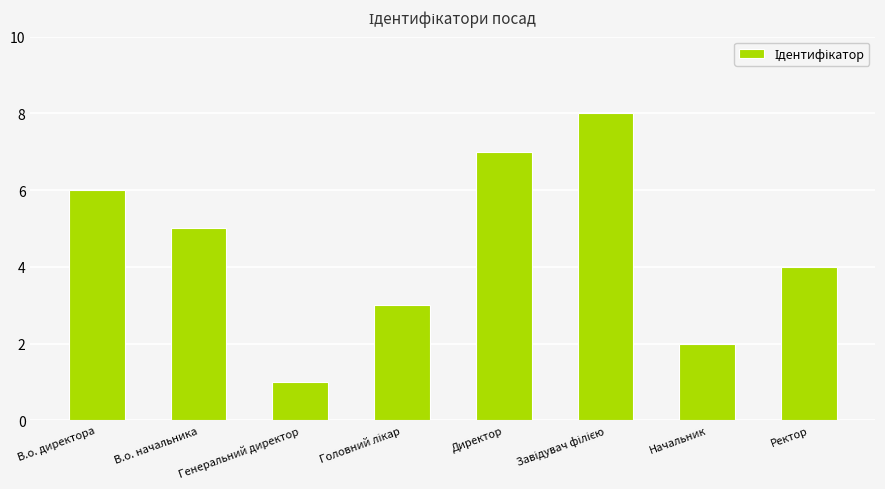

What is the approximate value at Генеральний директор?

1